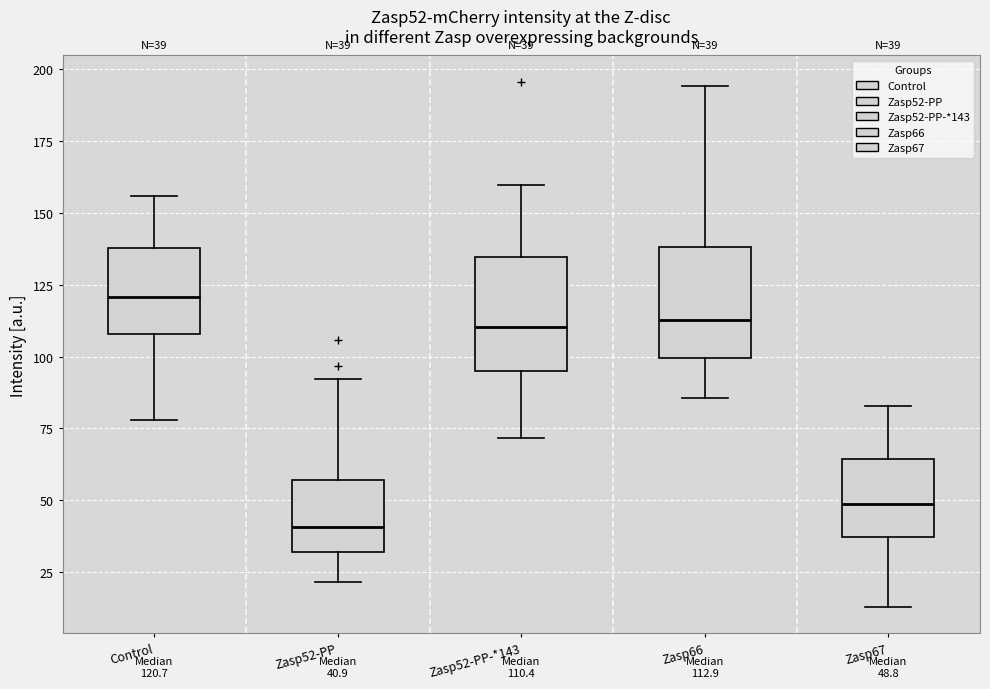

Which box has the highest median line?

Control